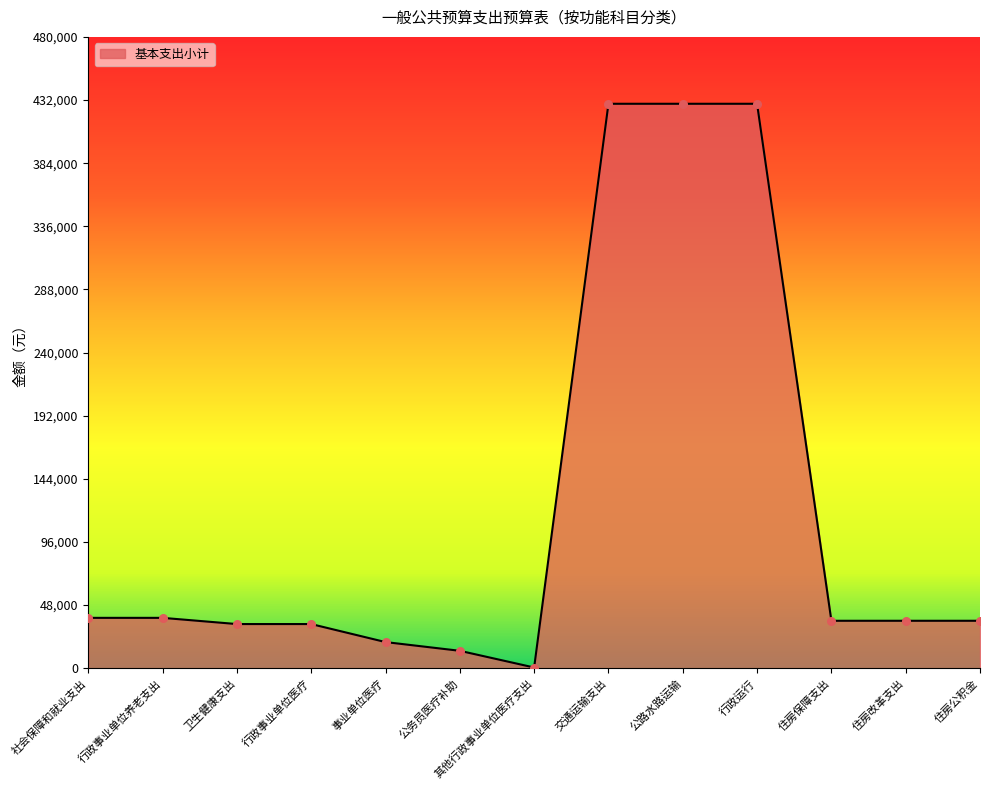

What is the change in value from 行政事业单位养老支出 to 事业单位医疗?

-18420